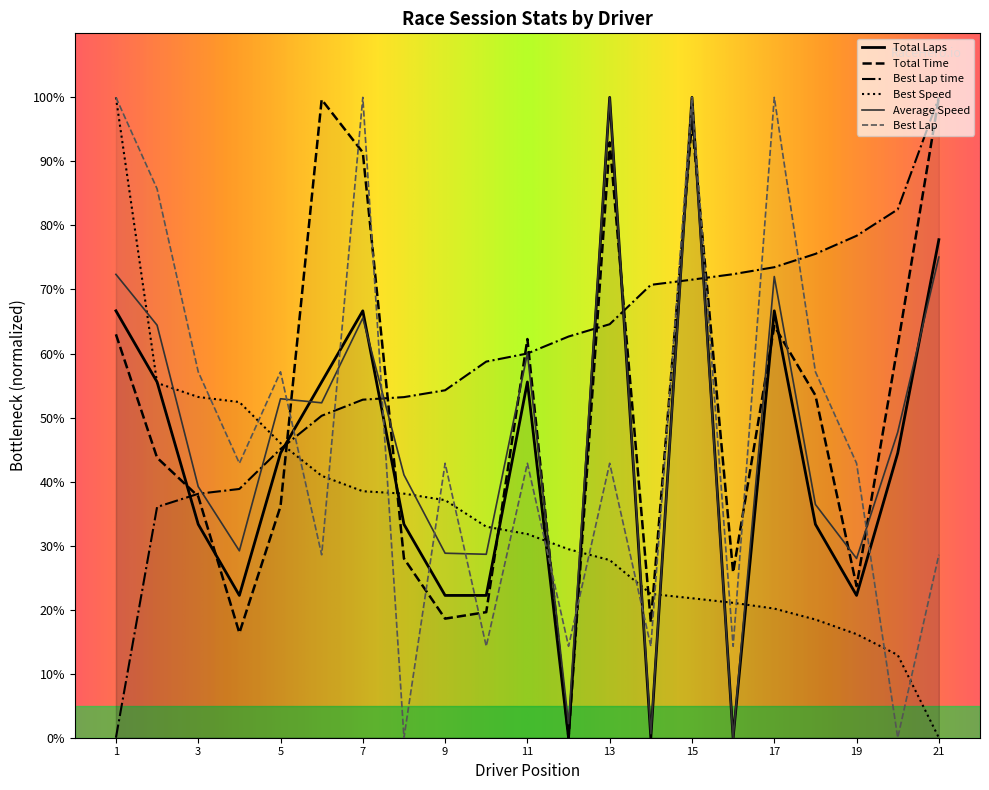

Which series has the largest total across all categories?

Best Lap time